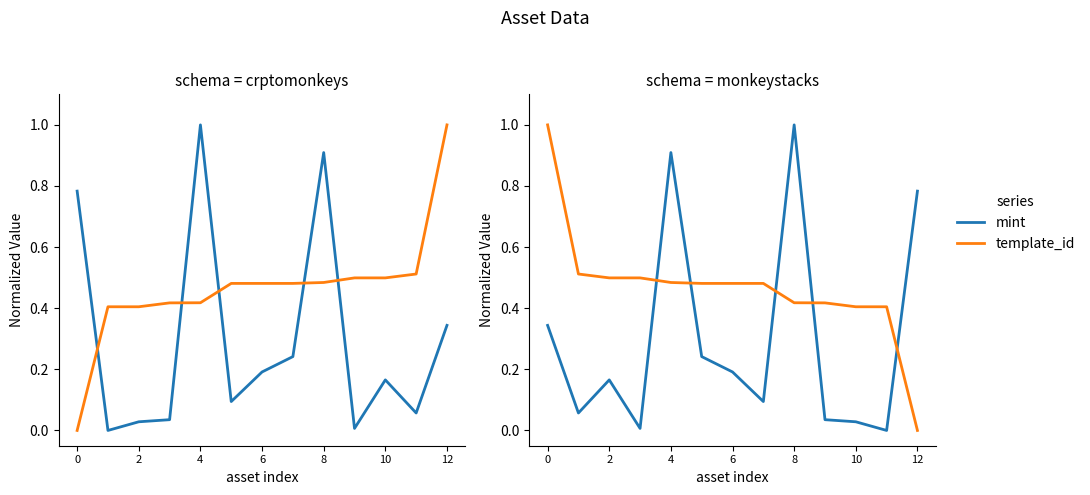

Rank the series at 8 from lowest to highest value.

template_id, mint